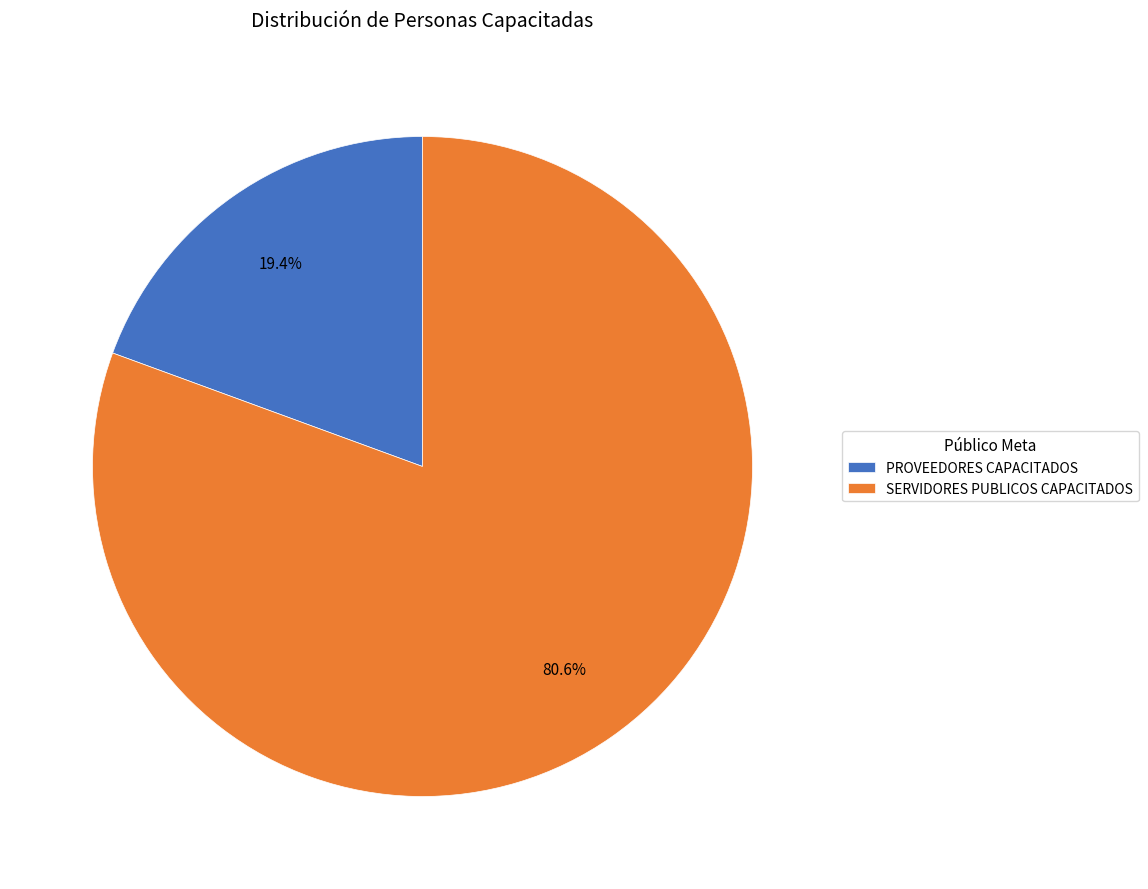

Combined, do SERVIDORES PUBLICOS CAPACITADOS and PROVEEDORES CAPACITADOS account for over 50%?

Yes